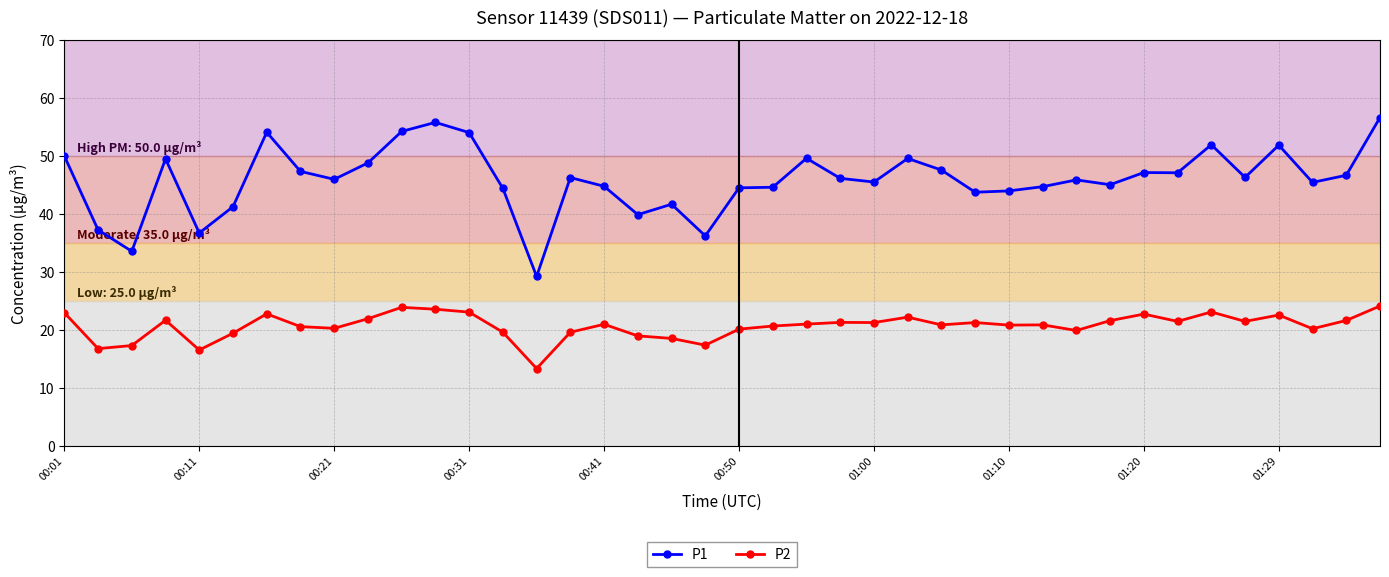

What is the value of the P2 point at the 25th from the left?

21.3